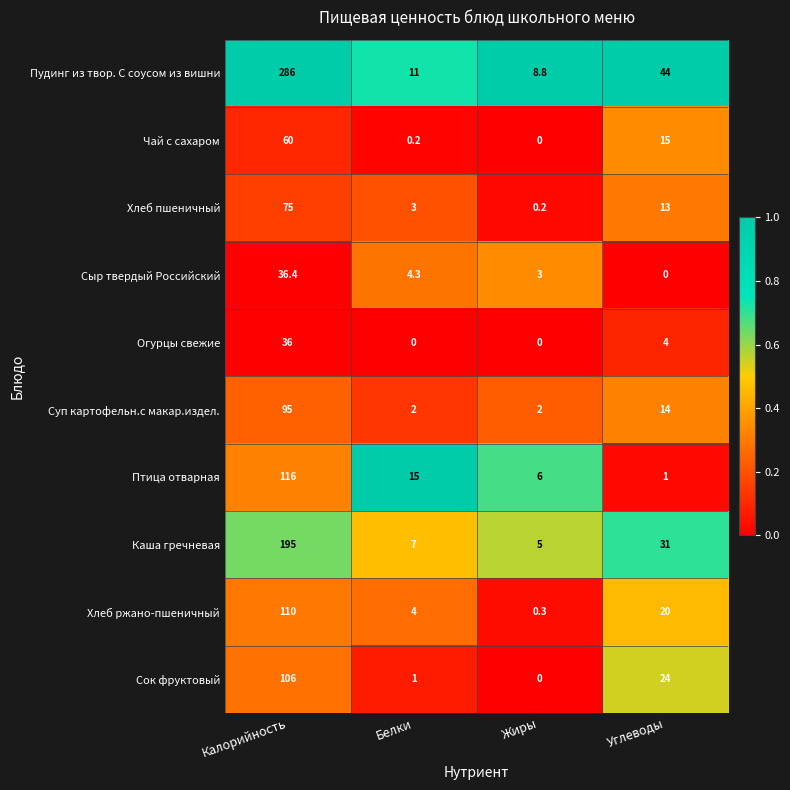

List the series in order of their peak value, lowest first.

Огурцы свежие, Сыр твердый Российский, Чай с сахаром, Хлеб пшеничный, Суп картофельн.с макар.издел., Сок фруктовый, Хлеб ржано-пшеничный, Птица отварная, Каша гречневая, Пудинг из твор. С соусом из вишни